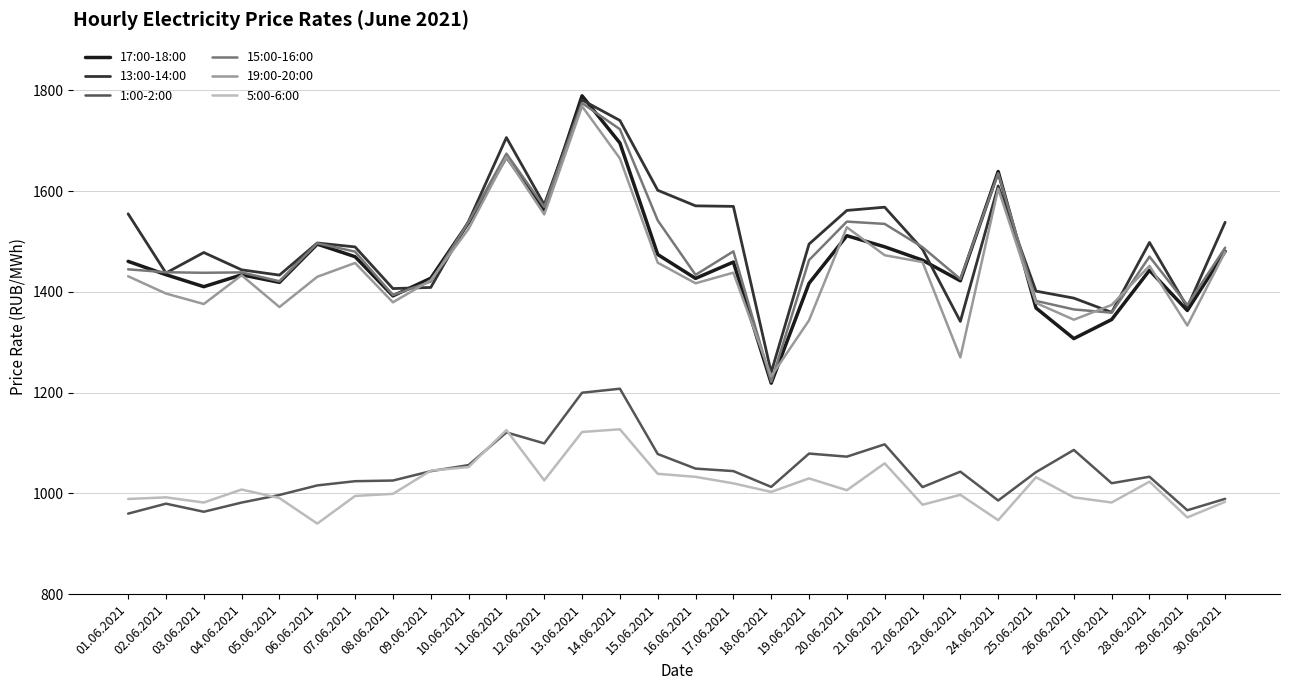

What is the total value across all series at 22.06.2021?

7884.8